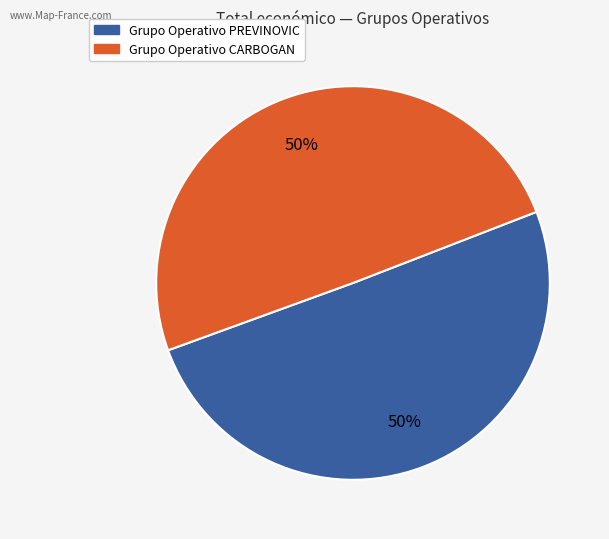

Approximately how many times larger is the value at Grupo Operativo PREVINOVIC compared to Grupo Operativo CARBOGAN?

1.0